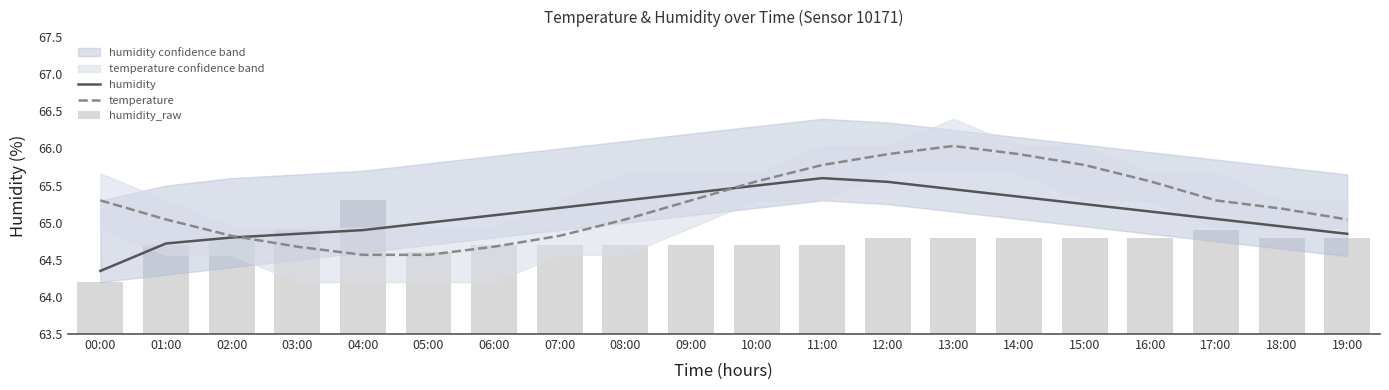

Rank the series by their average value, from lowest to highest.

humidity_raw, humidity, temperature